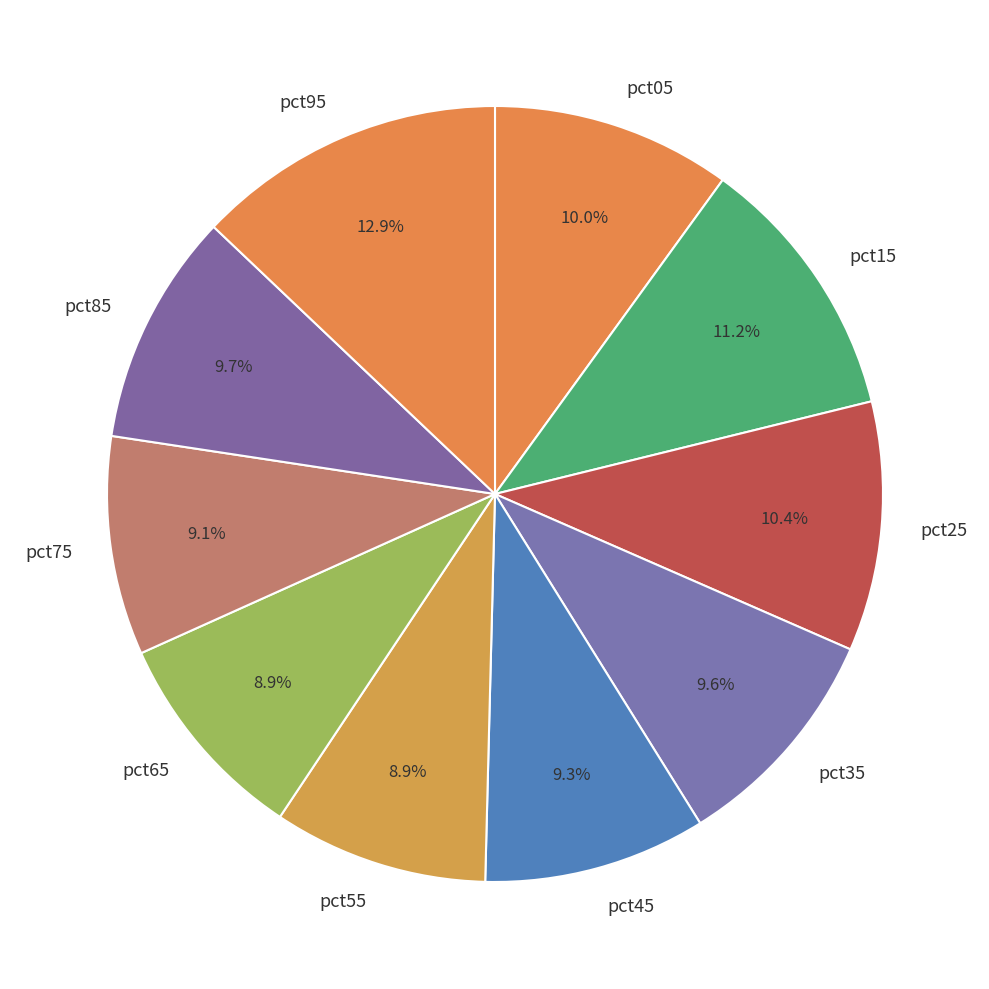

To the nearest percent, what is the difference between the pct55 and pct15 slice percentages?

2%